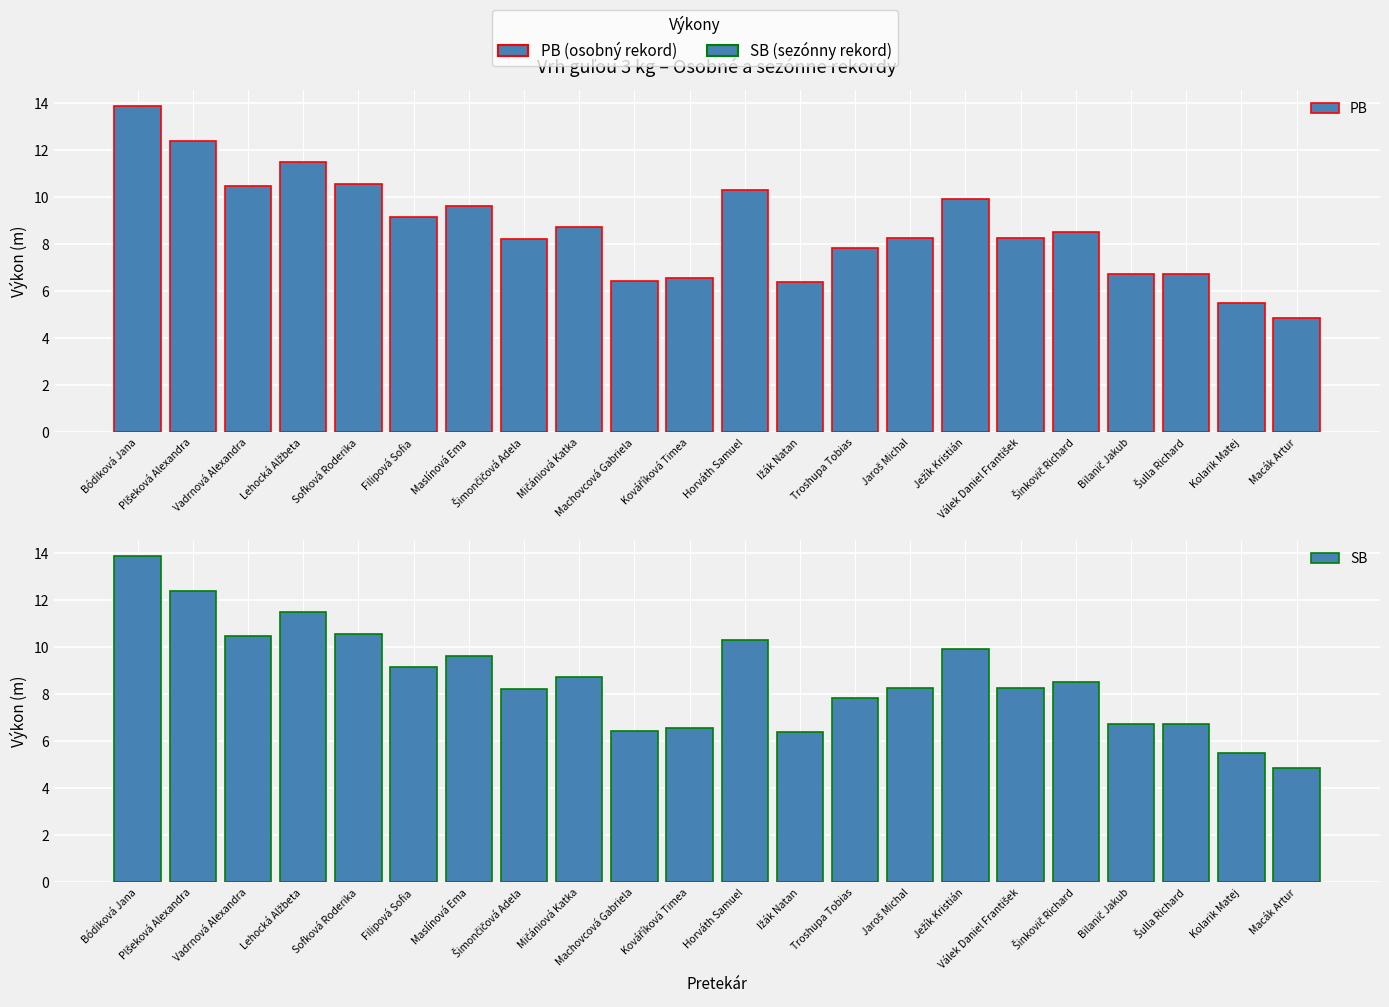

How many series are shown in this chart?

2